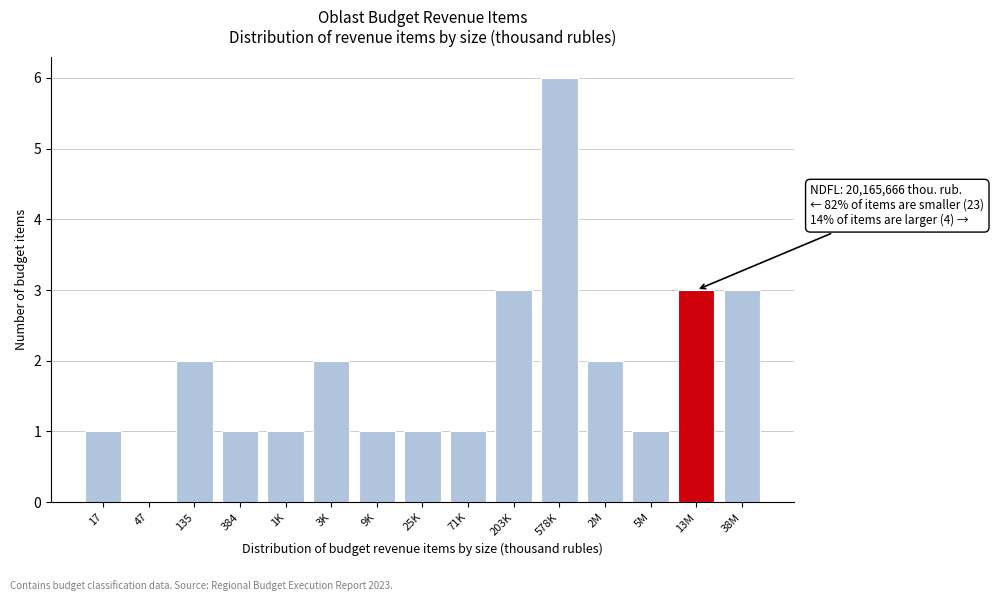

Reading left to right, list all the values displayed in this chart.

17=1	47=0	135=2	384=1	1K=1	3K=2	9K=1	25K=1	71K=1	203K=3	578K=6	2M=2	5M=1	13M=3	38M=3